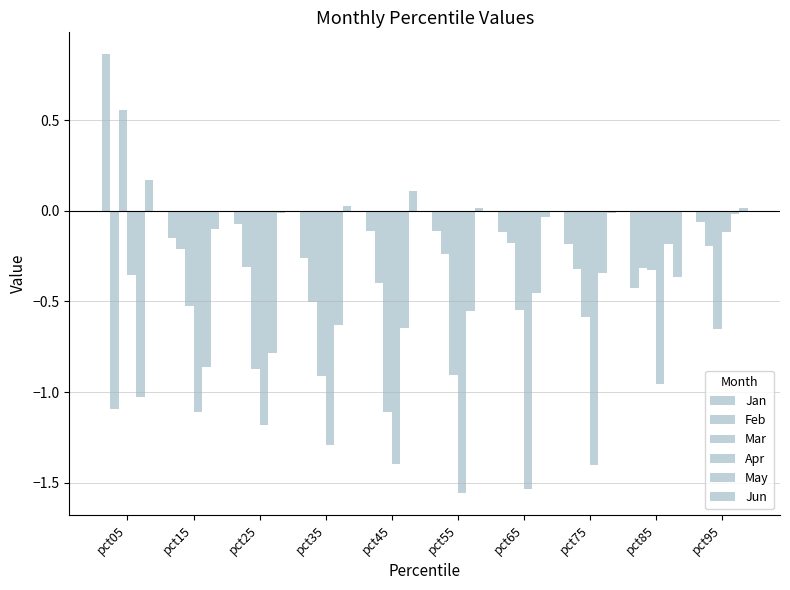

What is the value of the Jun bar at the 9th from the left?

-0.4